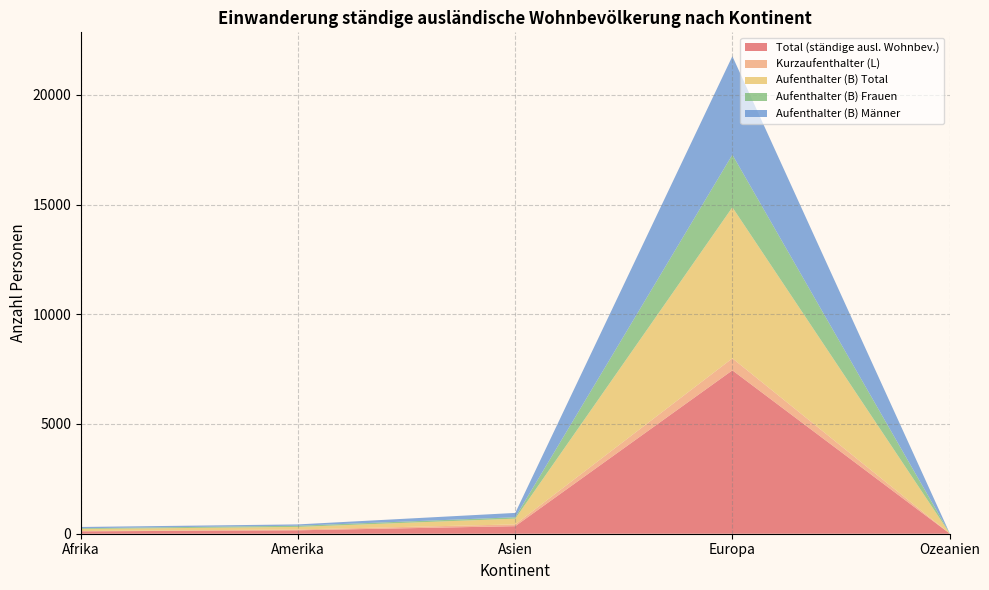

Reading left to right, extract all data points from this chart.

Total (ständige ausl. Wohnbev.): 108	156	344	7446	15
Kurzaufenthalter (L): 14	39	82	546	2
Aufenthalter (B) Total: 93	115	261	6884	13
Aufenthalter (B) Frauen: 35	54	64	2396	8
Aufenthalter (B) Männer: 58	61	197	4488	5